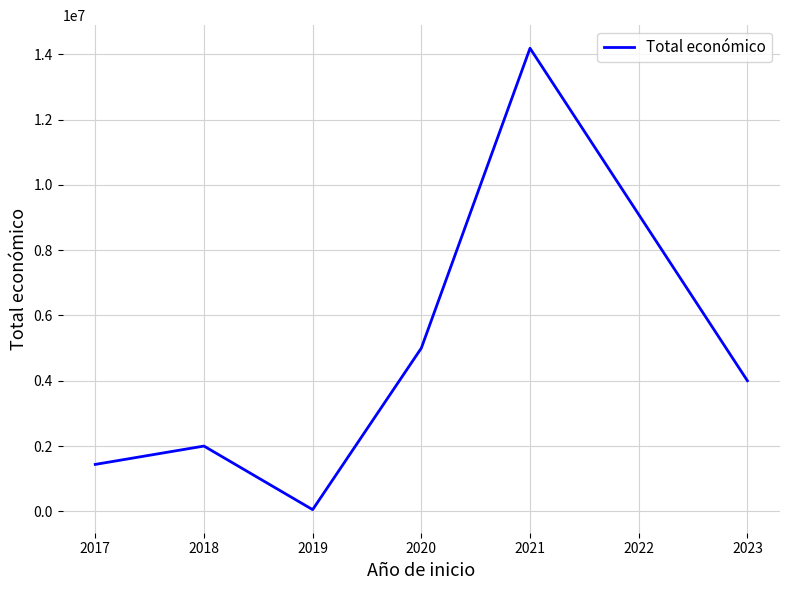

Is it true that the value at 2020 is 4999393?

True